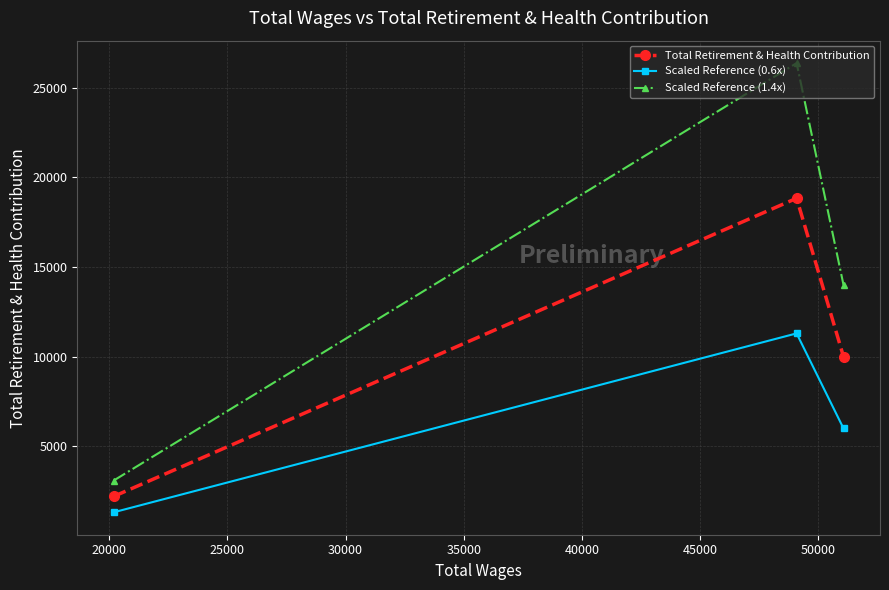

What is the greatest value displayed?

26360.6